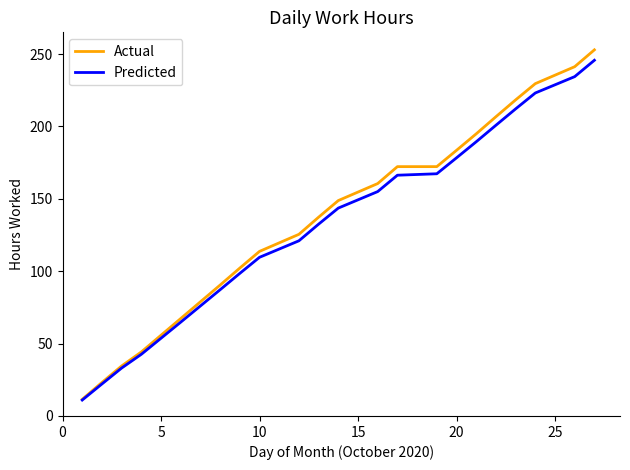

Which series has the largest range (max minus min)?

Actual